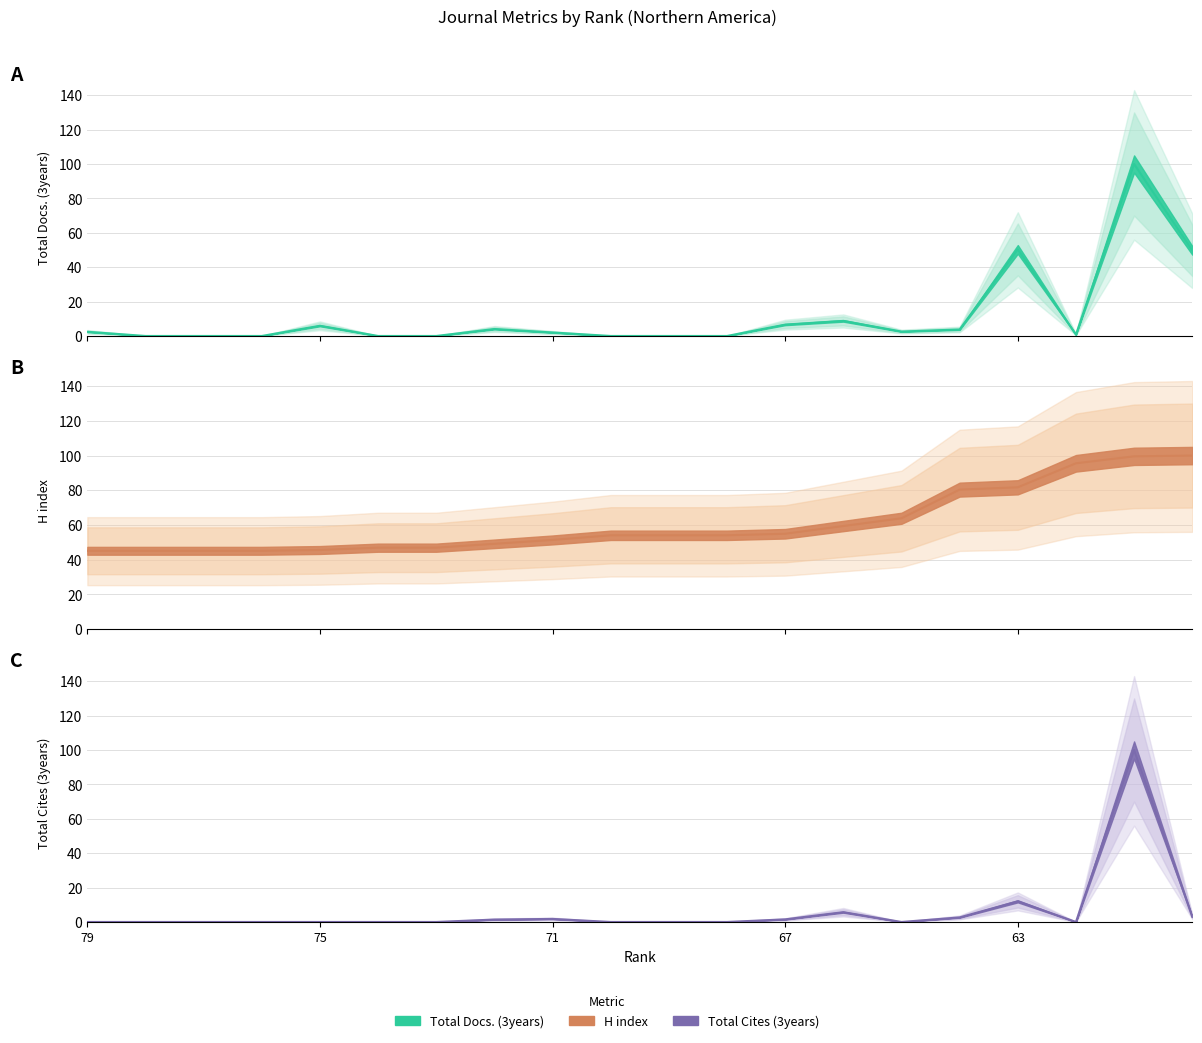

Which series has the largest range (max minus min)?

Total Docs. (3years)